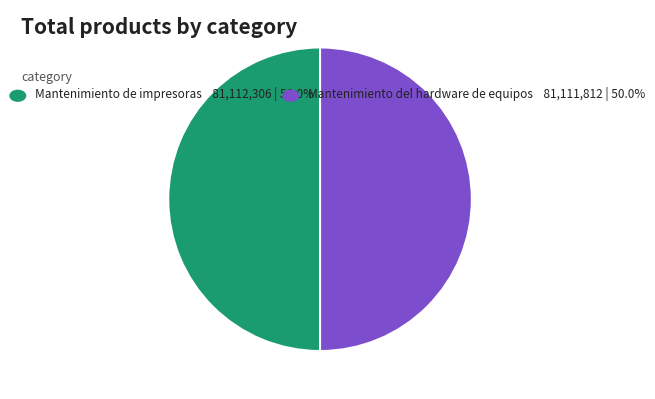

How many segments does this pie chart have?

2